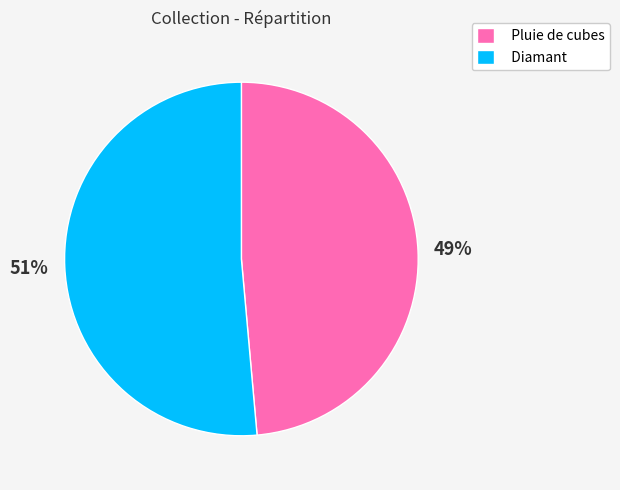

Between Pluie de cubes and Diamant, which is larger?

Diamant